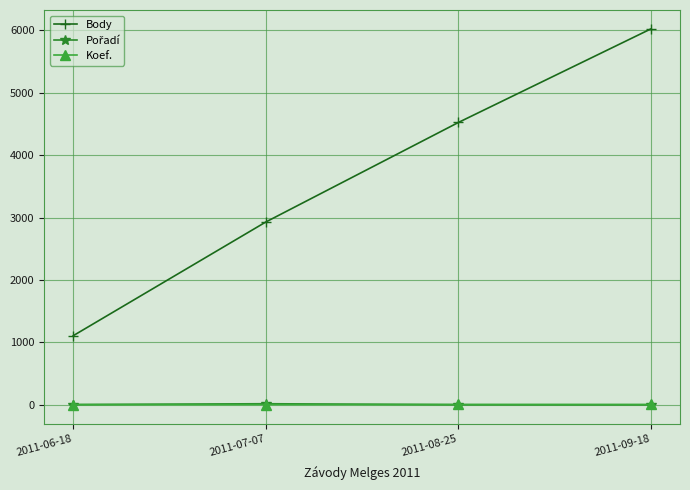

What is the value of the Body point at the 4th from the left?

6025